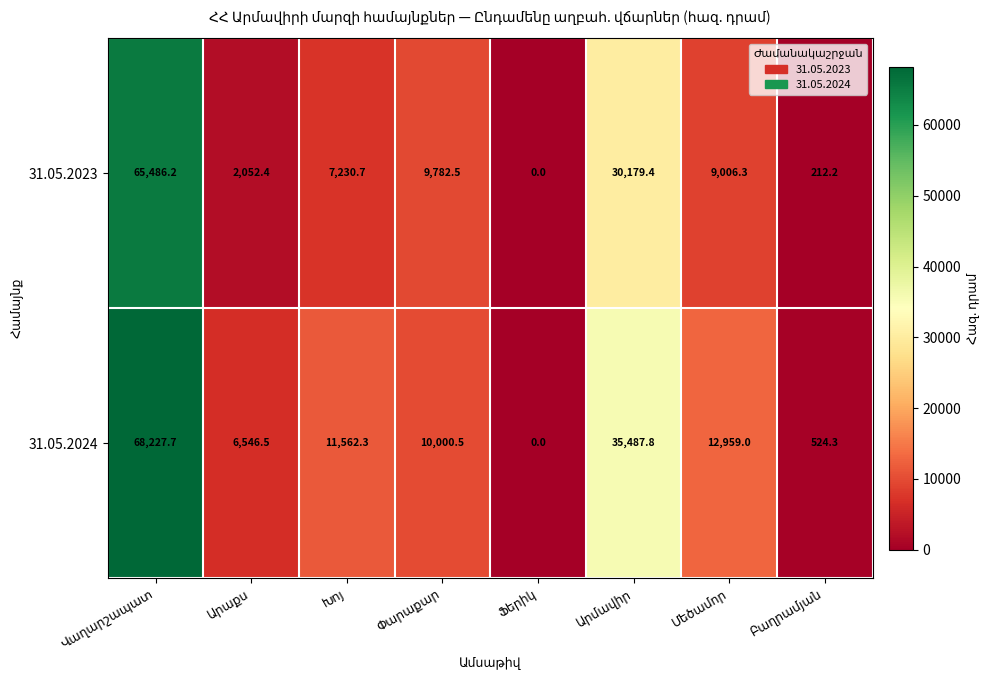

Which series has the largest total across all categories?

31.05.2024